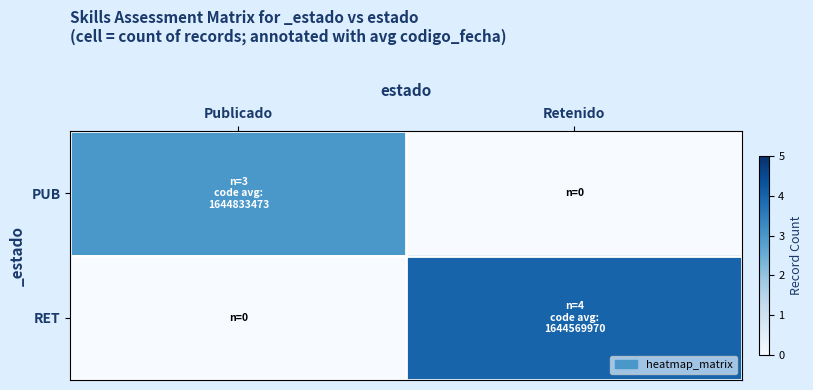

Between Publicado and Retenido, which is larger?

Publicado